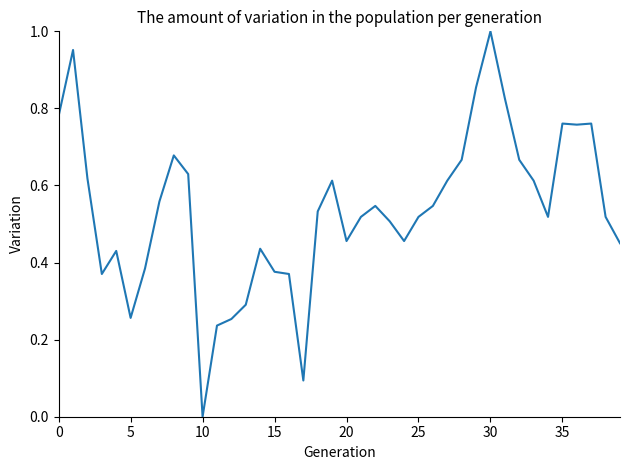

Does the chart have visible grid lines?

No